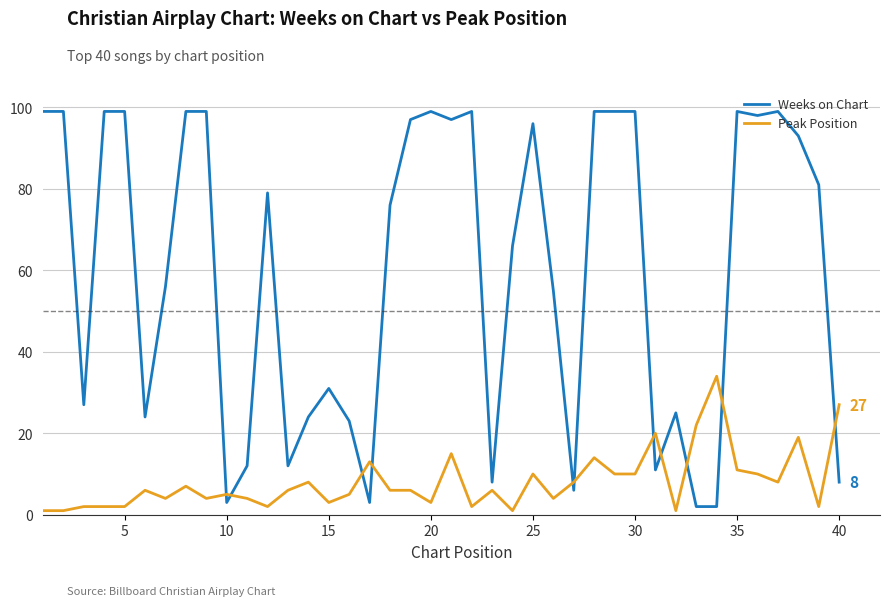

What is the maximum value for Peak Position?

34